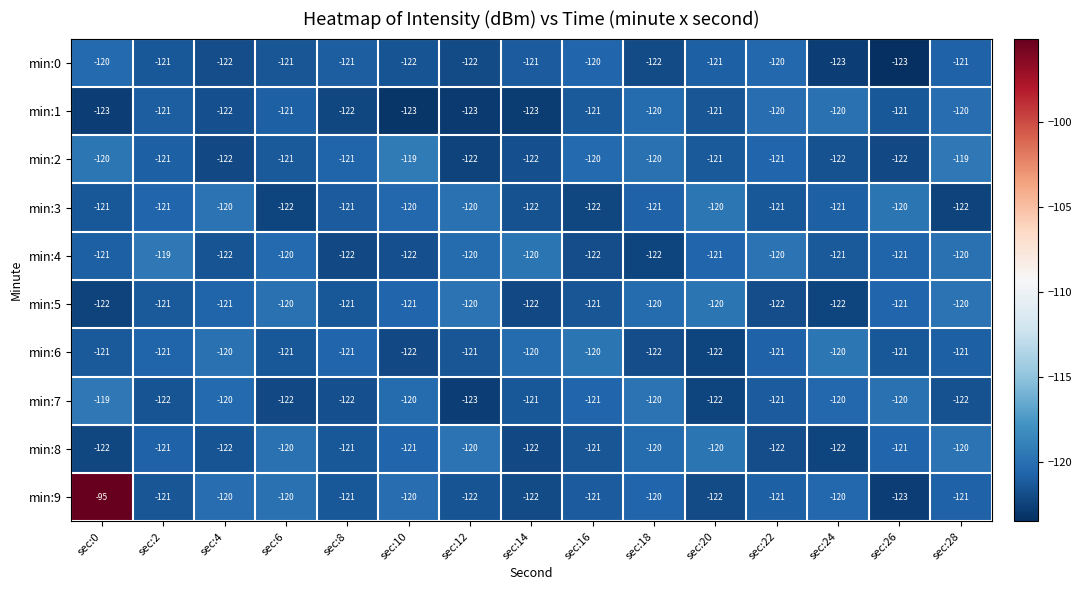

At which category is the sum across all series the highest?

sec:0